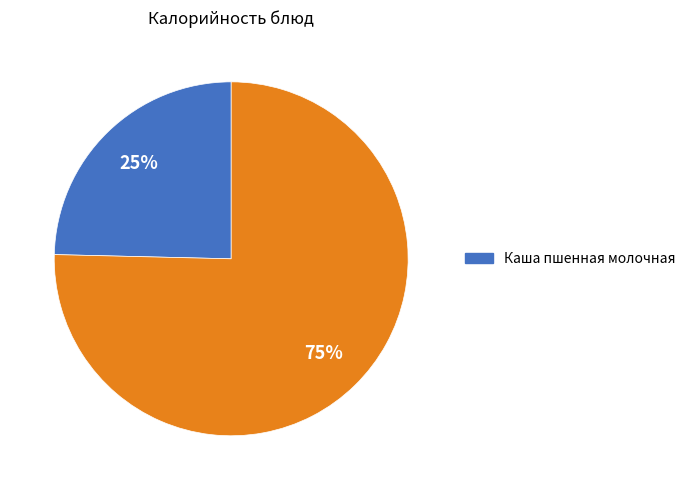

Is there a majority slice in this chart?

Yes